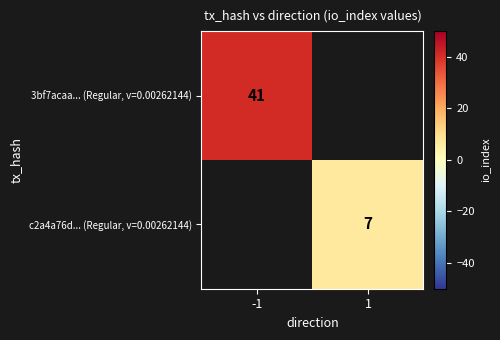

Is it true that c2a4a76d... (Regular, v=0.00262144) equals 7 at 1?

True